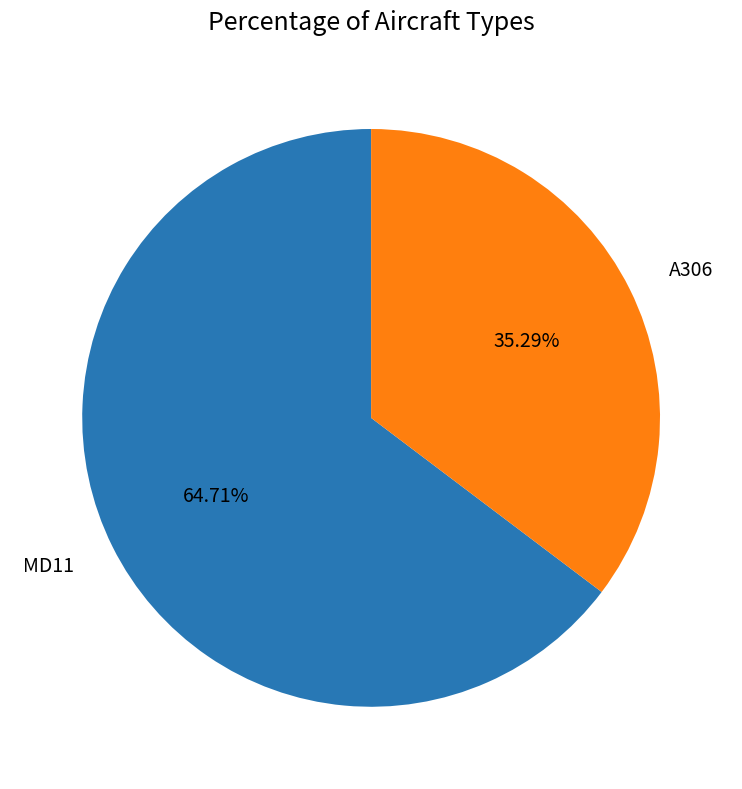

Does MD11 account for over 50% of the chart?

Yes